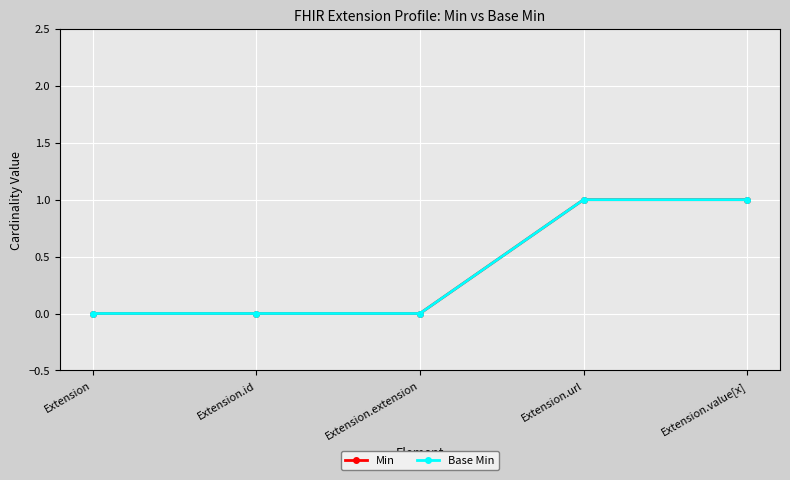

What is the difference between the Base Min values at Extension.id and Extension.value[x]?

1